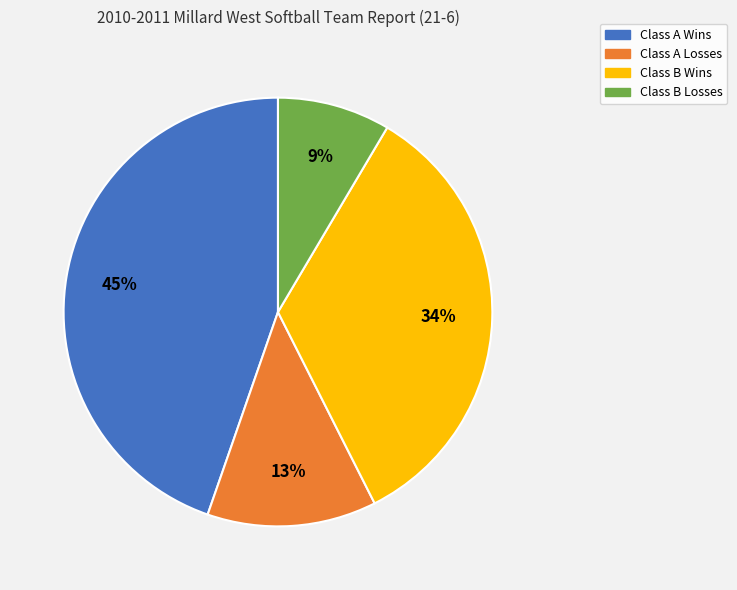

Does any single category account for the majority?

No